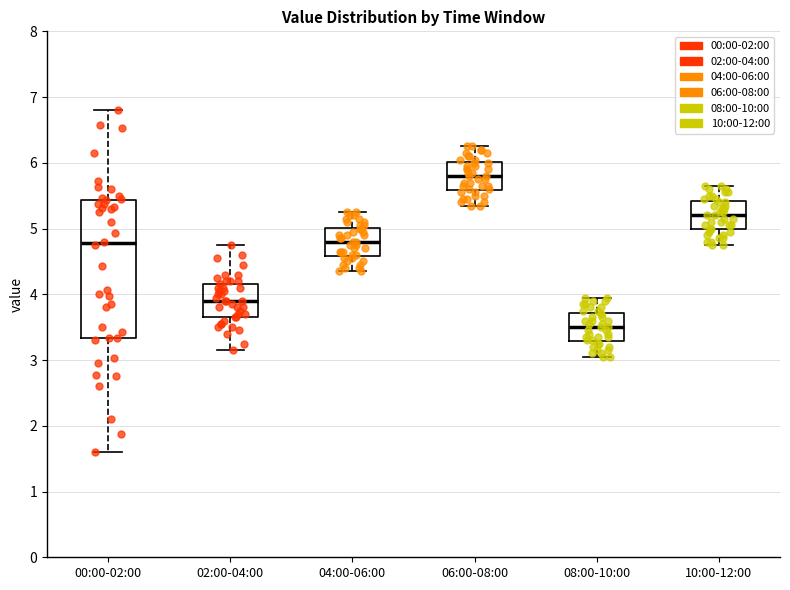

Which box's median line is the lowest?

08:00-10:00